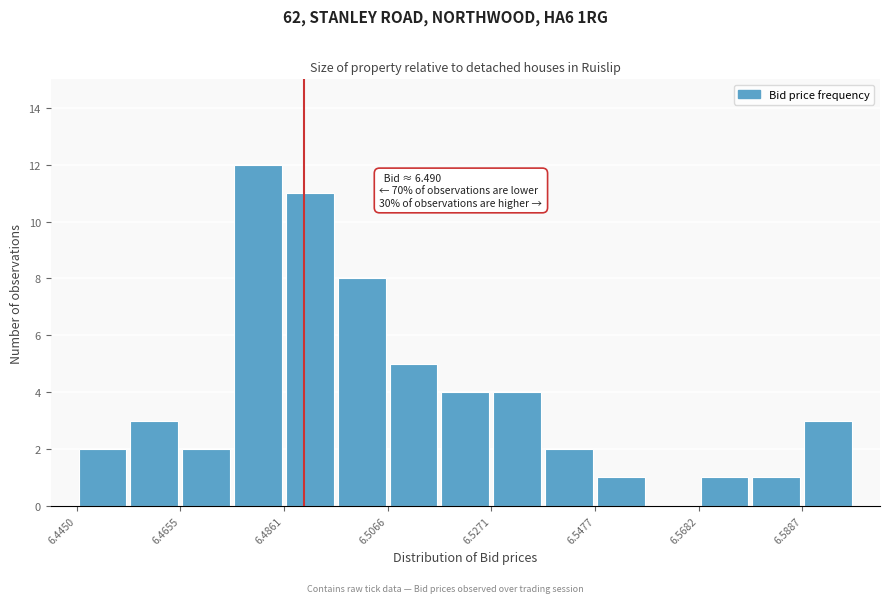

Read against the x-axis, roughly where is the centre of the tallest bar?

6.480